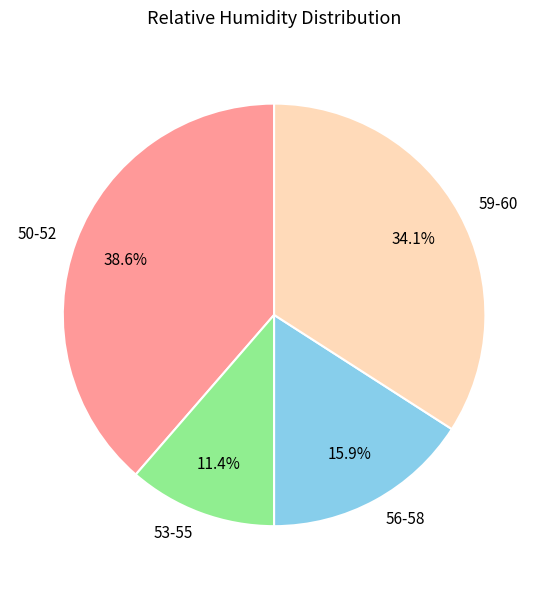

Combined, do 59-60 and 53-55 account for over 50%?

No